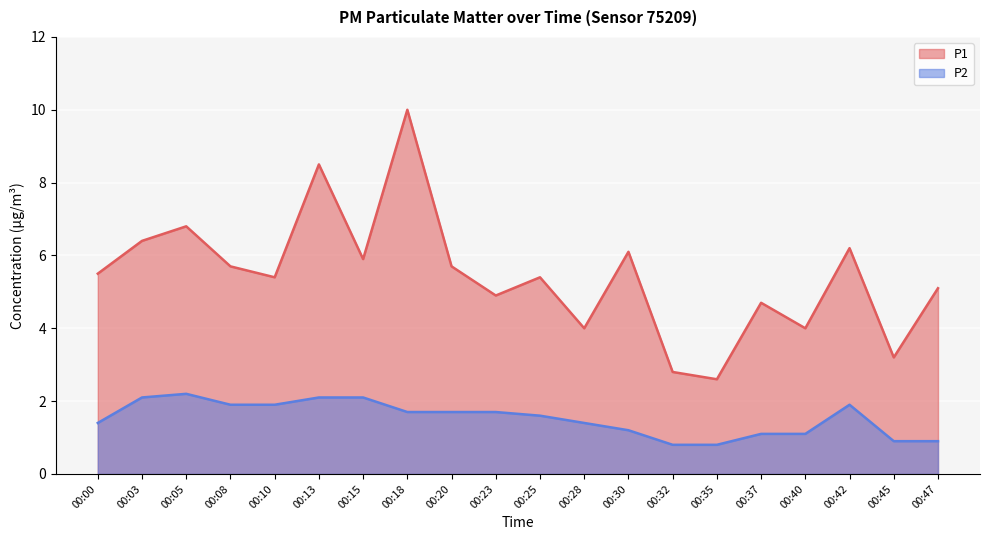

Which series has the largest total across all categories?

P1